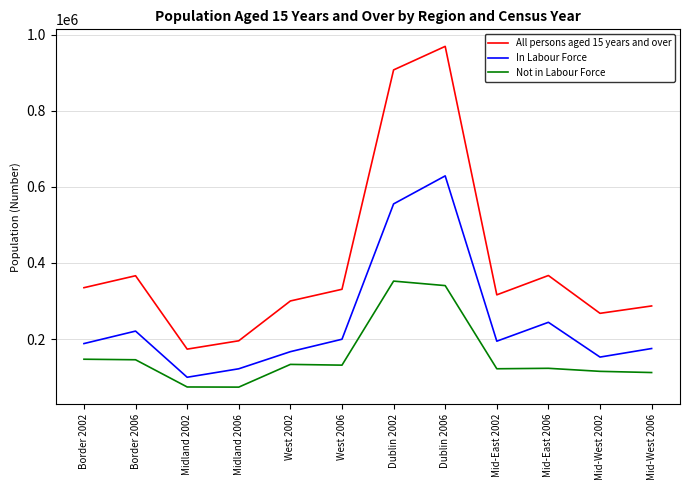

How many distinct data groups are displayed?

3